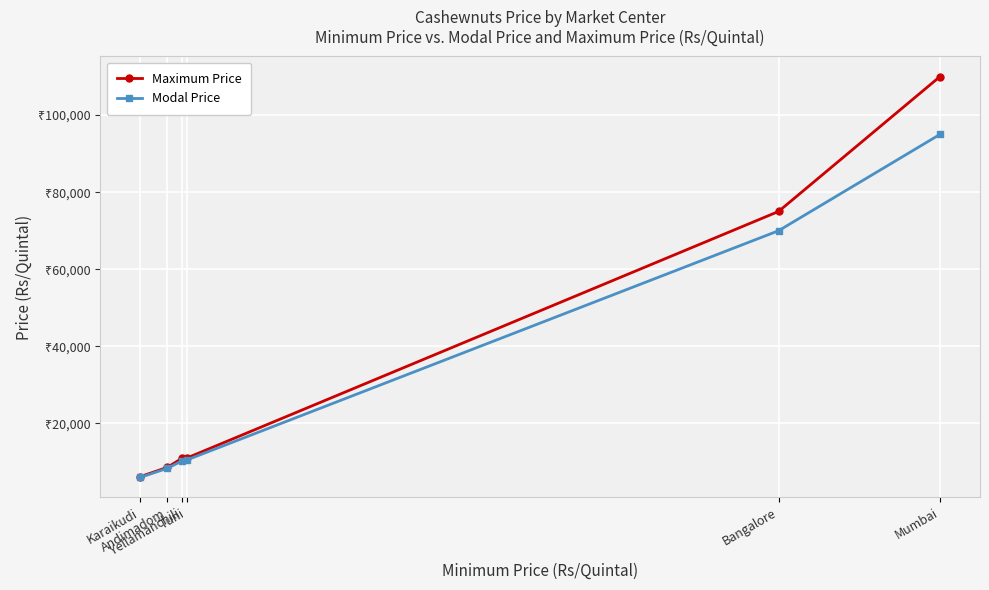

What is the total value across all series at Yellamanchili?

21300